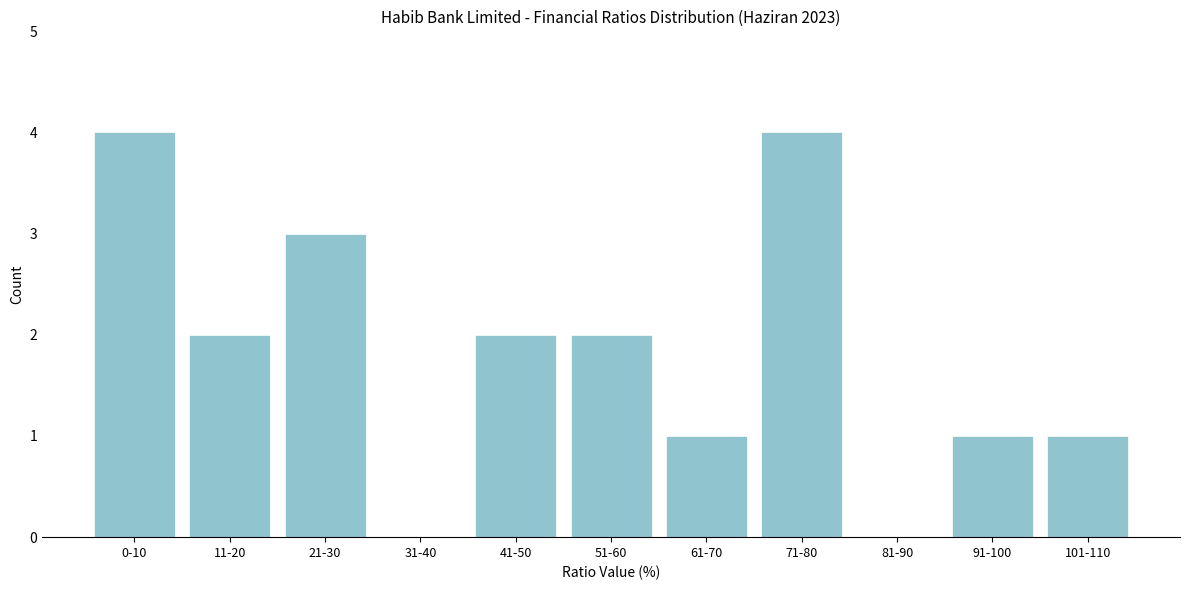

Reading left to right, extract all data points from this chart.

0-10=4	11-20=2	21-30=3	31-40=0	41-50=2	51-60=2	61-70=1	71-80=4	81-90=0	91-100=1	101-110=1